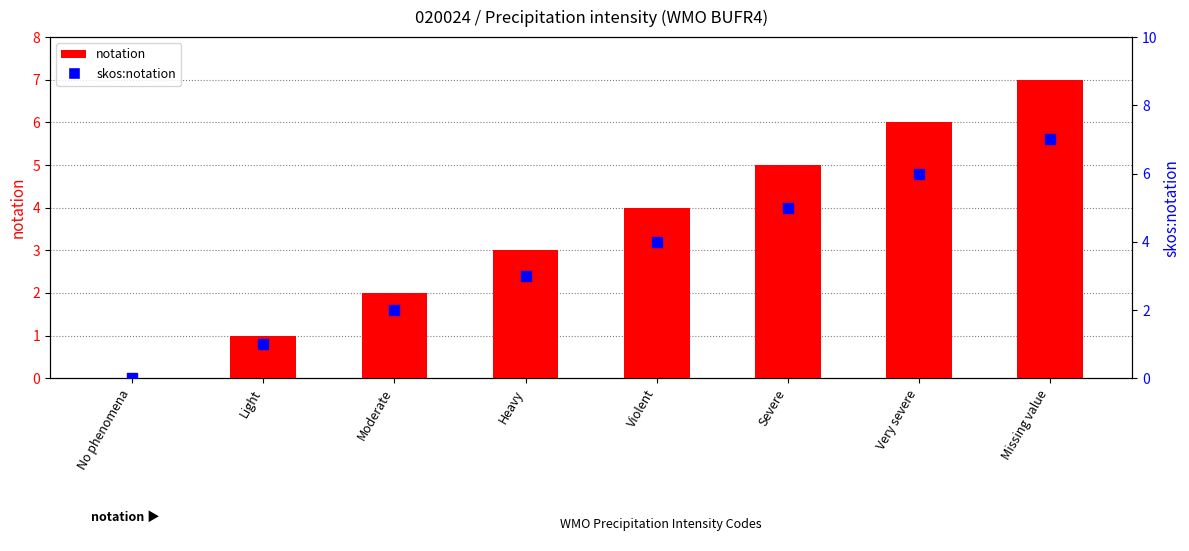

At how many categories does at least one series exceed 2?

5